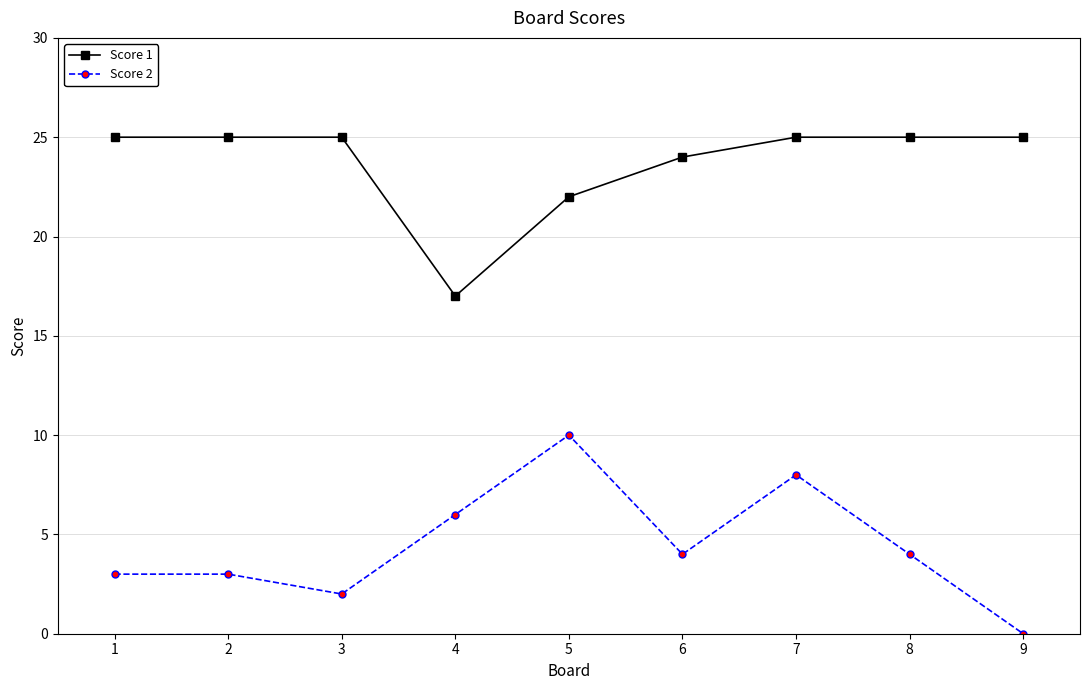

What is the spread (max minus min) of values at 8?

21